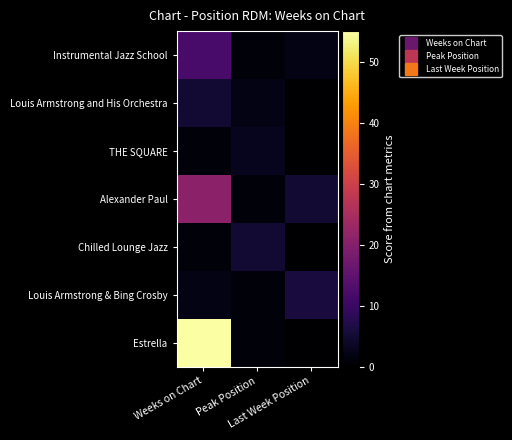

Which series has the largest total across all categories?

Estrella